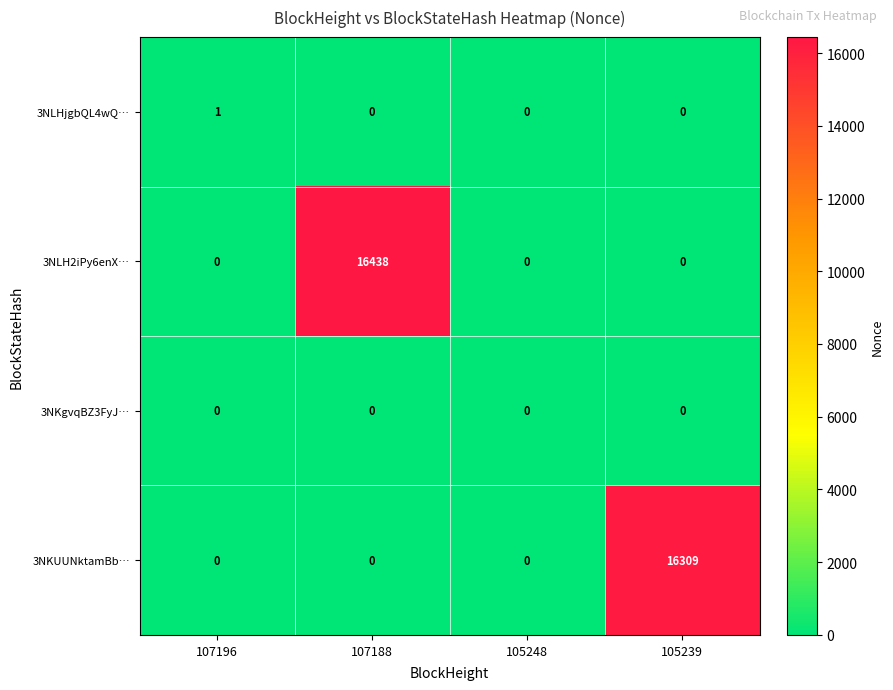

Reading left to right, what are all the values shown in this chart?

3NLHjgbQL4wQ…: 107196=1	107188=0	105248=0	105239=0
3NLH2iPy6enX…: 107196=0	107188=16438	105248=0	105239=0
3NKgvqBZ3FyJ…: 107196=0	107188=0	105248=0	105239=0
3NKUUNktamBb…: 107196=0	107188=0	105248=0	105239=16309